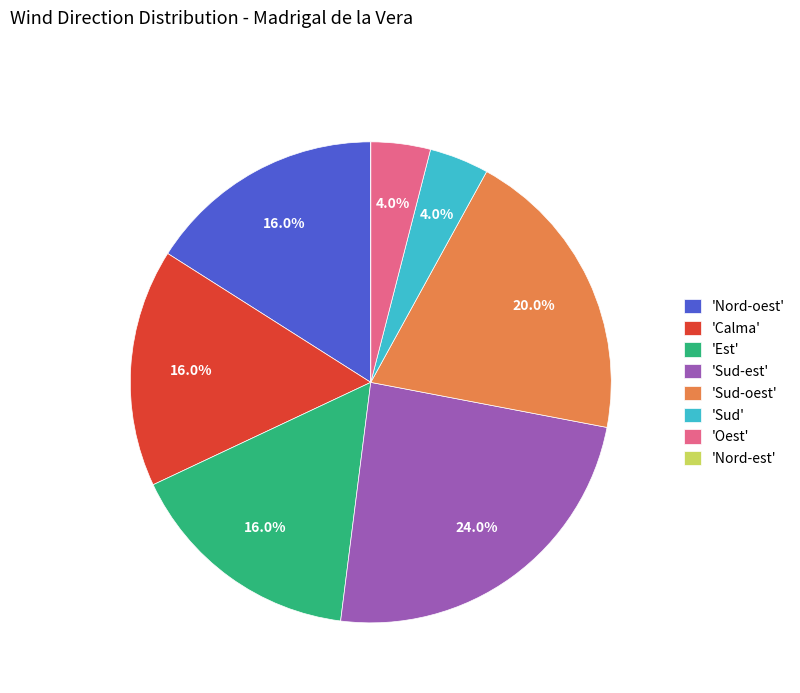

Between 'Sud' and 'Calma', which is larger?

'Calma'